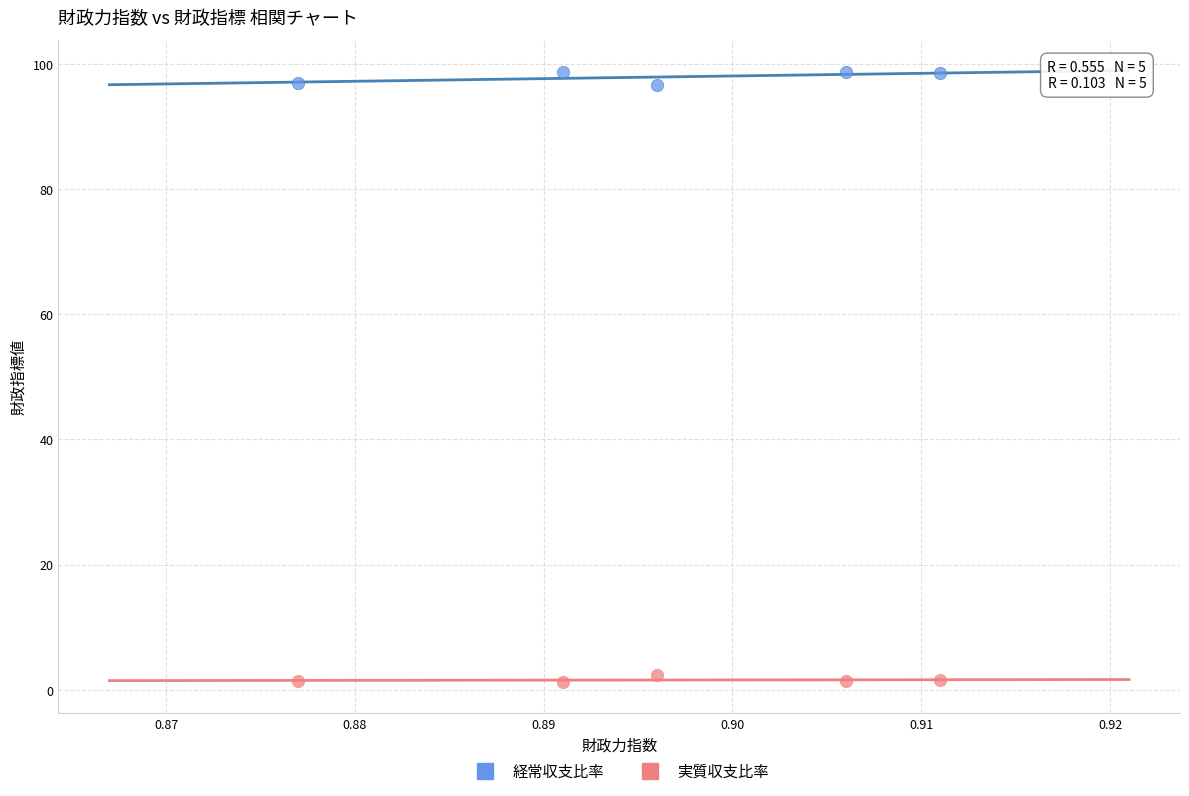

Which series reaches the maximum Y coordinate?

経常収支比率